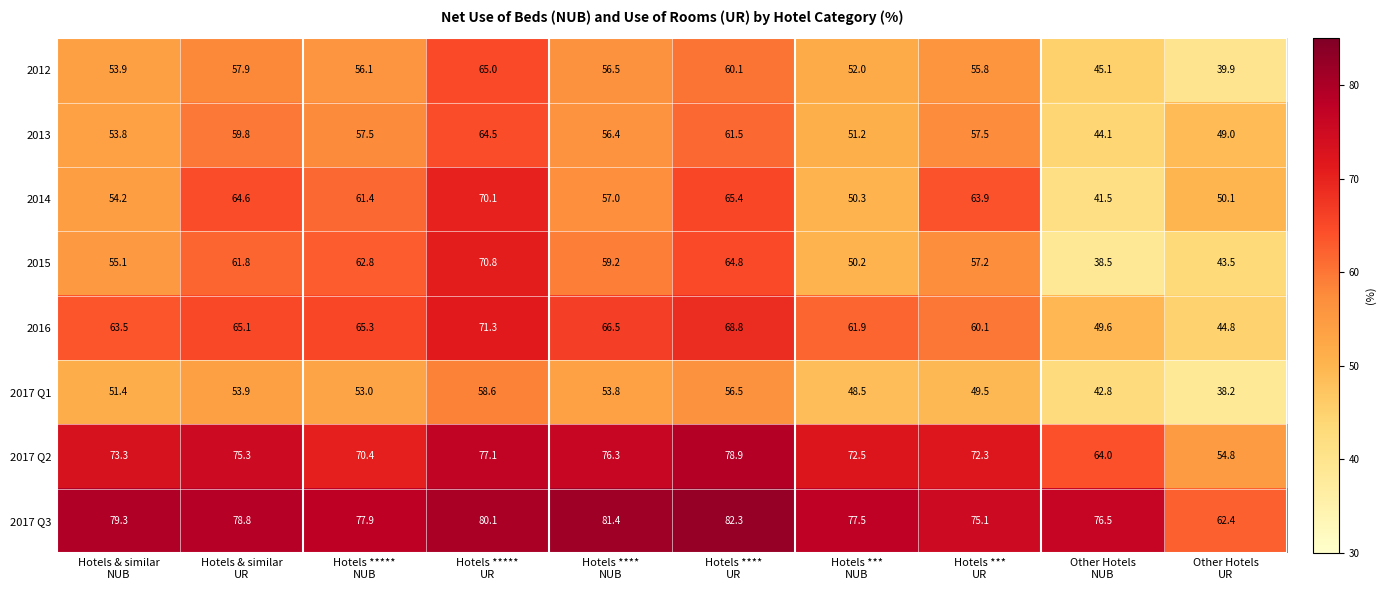

Count the number of categories in the chart.

10